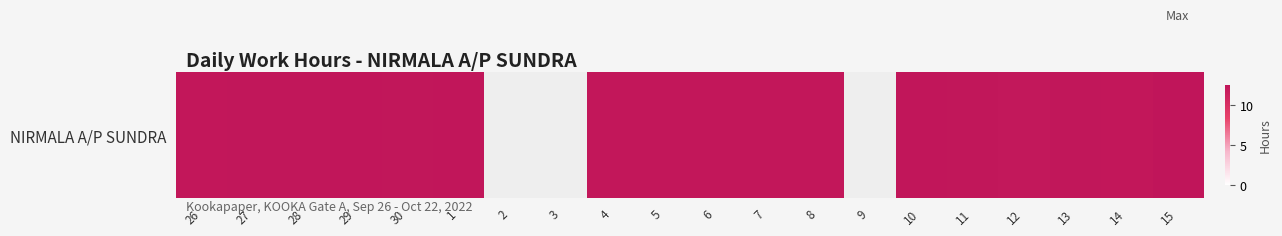

At which label is the value closest to 12?

12